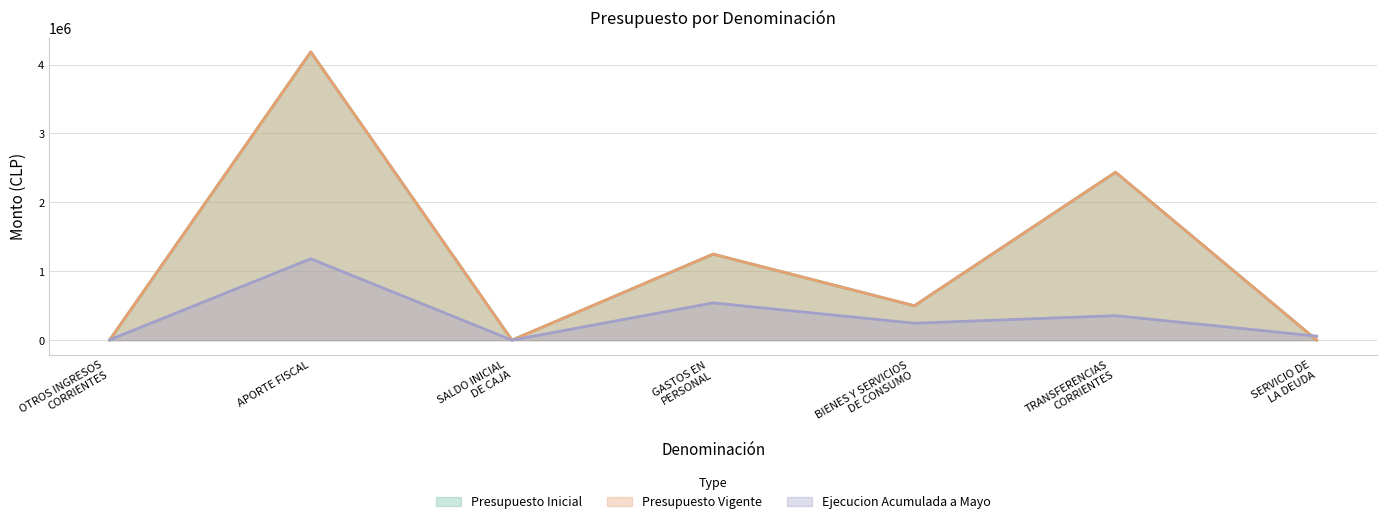

Count the number of data series in this chart.

3